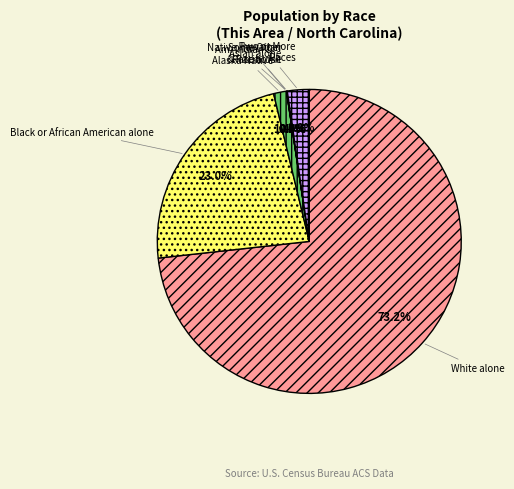

Between Black or African American alone and Am. Indian & Alaska Native, which is larger?

Black or African American alone